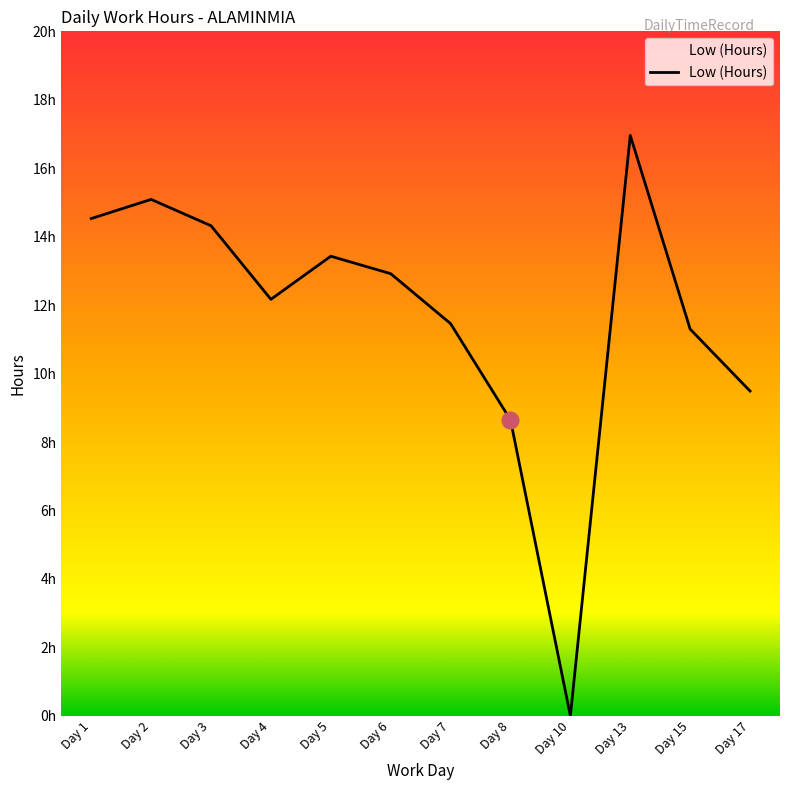

What is the change in value from Day 4 to Day 5?

+1.3